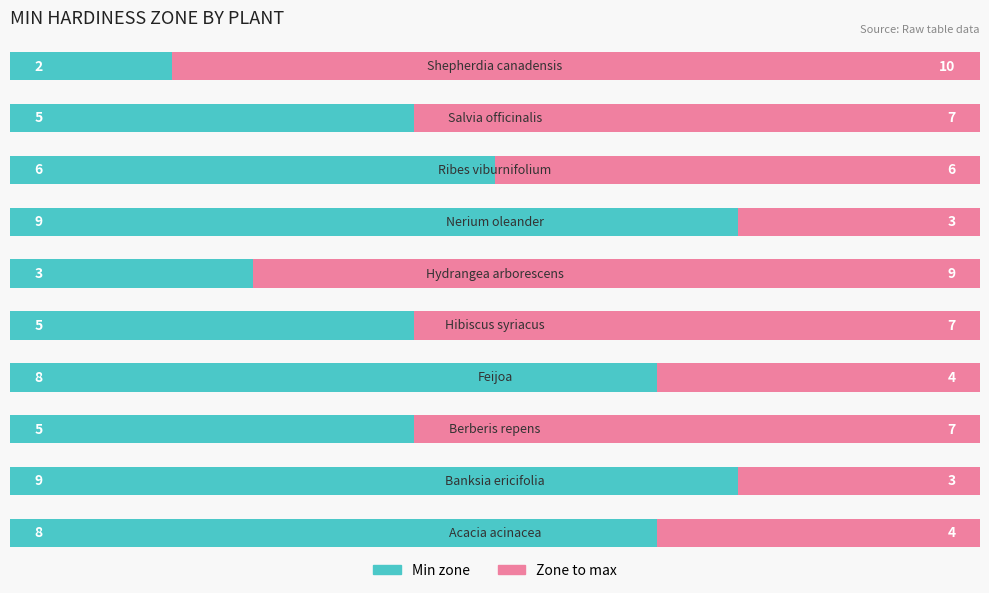

True or false: Zone to max has a value of 15 at 5.

False